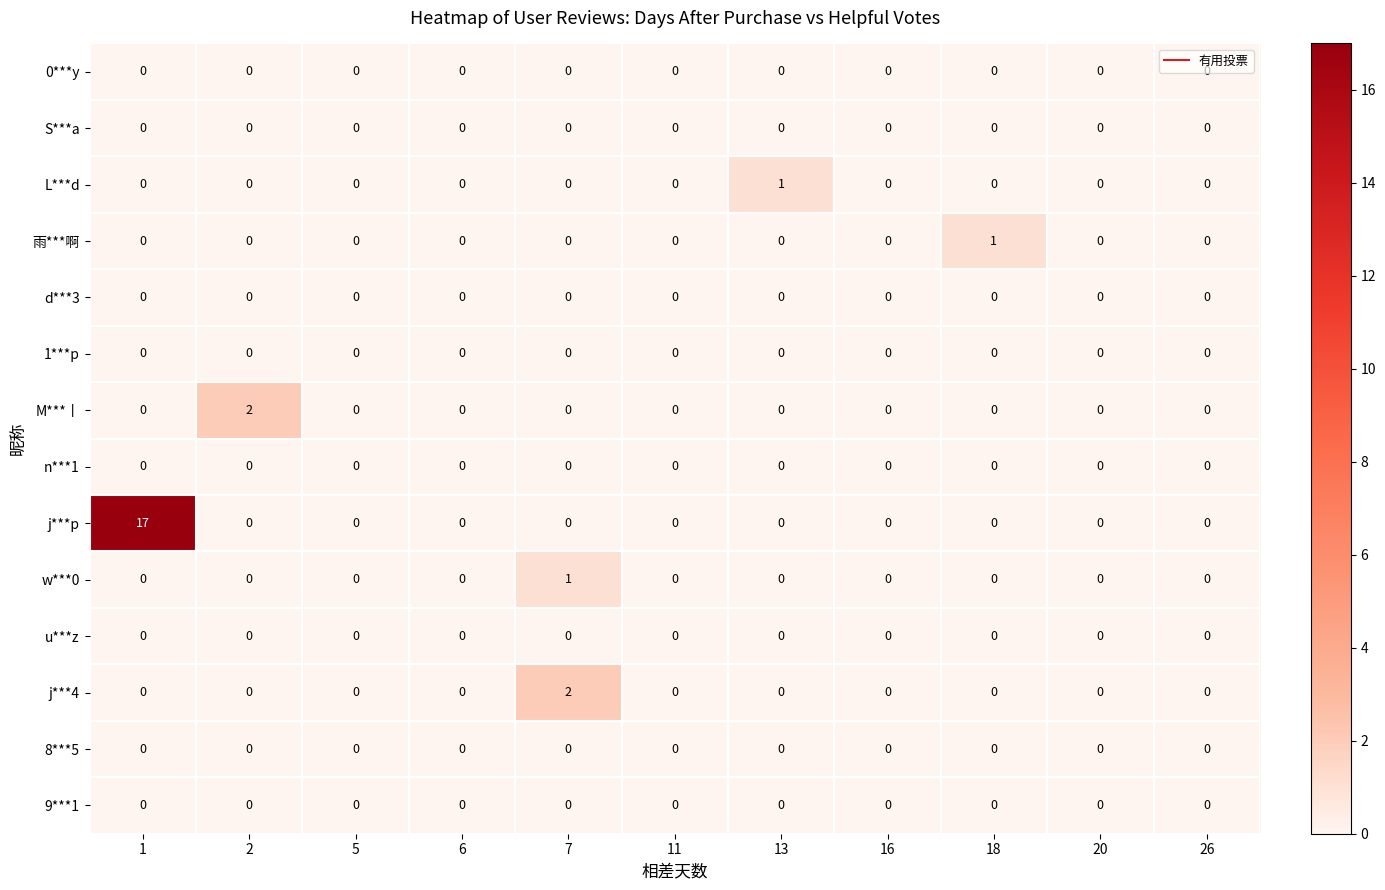

How many distinct data groups are displayed?

14